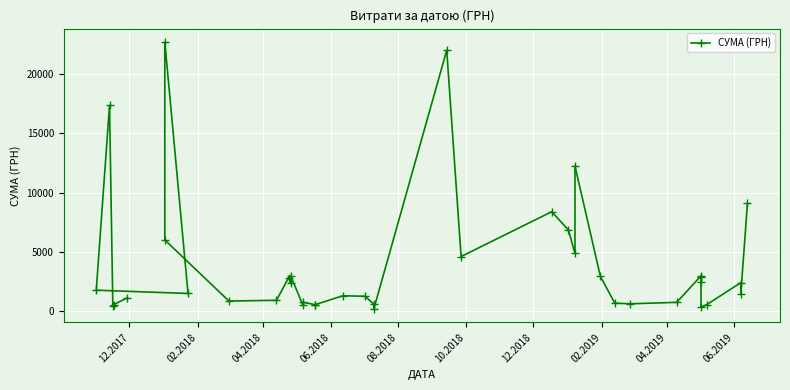

What is the value of the 8th point from the left?

6022.8